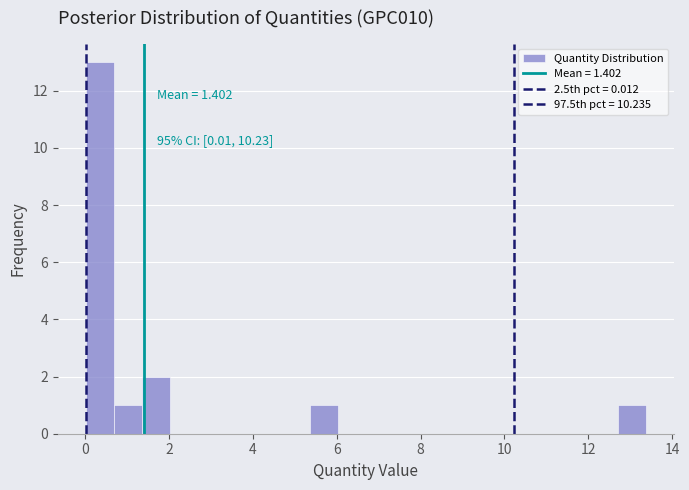

Around what value on the x-axis is the tallest bar? Give the approximate position of its centre, as read against the axis.

0.4